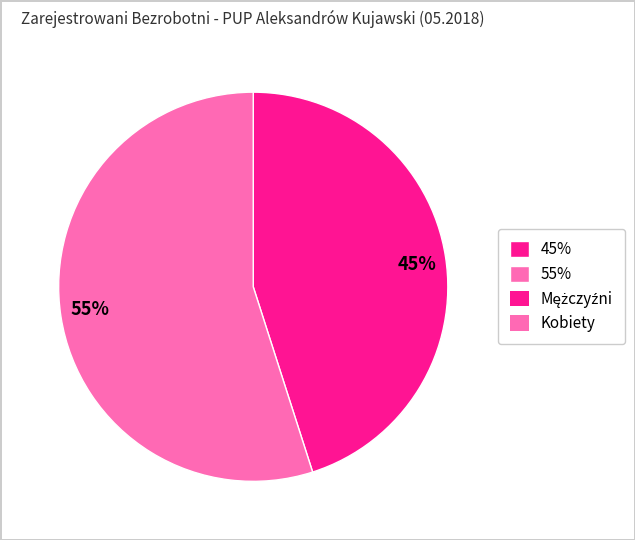

Which has a higher value, 55% or 45%?

55%